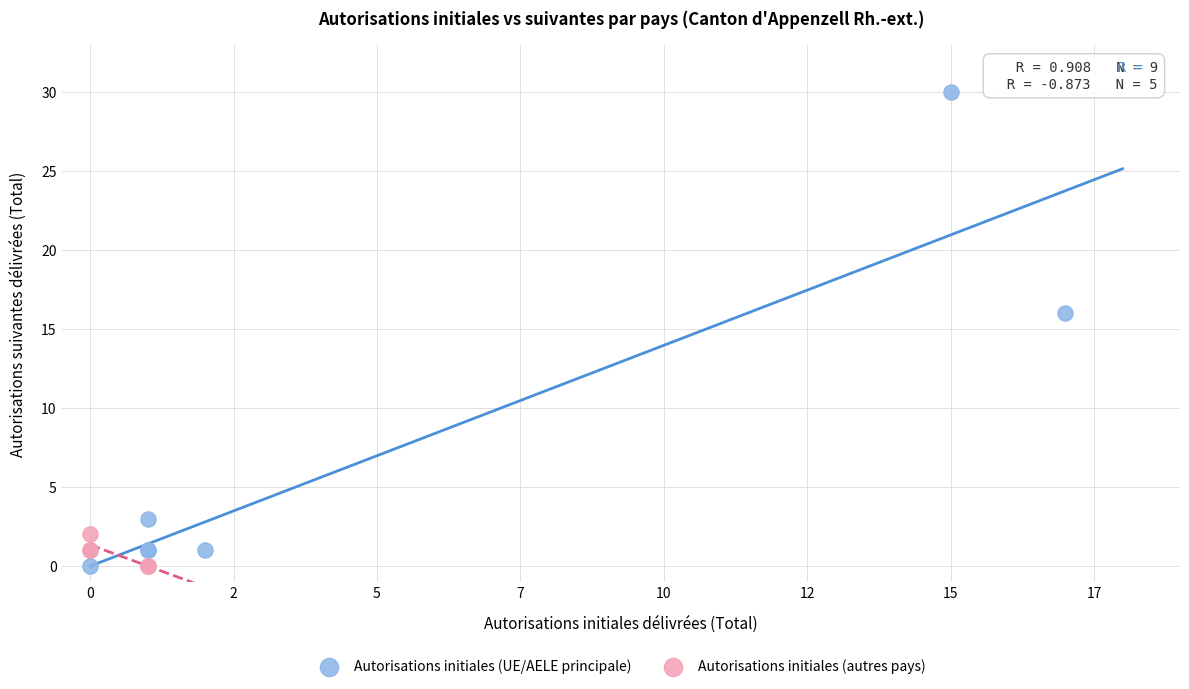

Which series has the widest spread of Y values?

Autorisations initiales (UE/AELE principale)